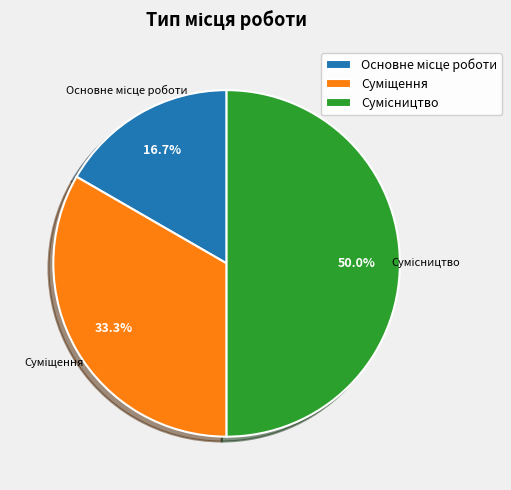

What is the change in value from Суміщення to Сумісництво?

+1